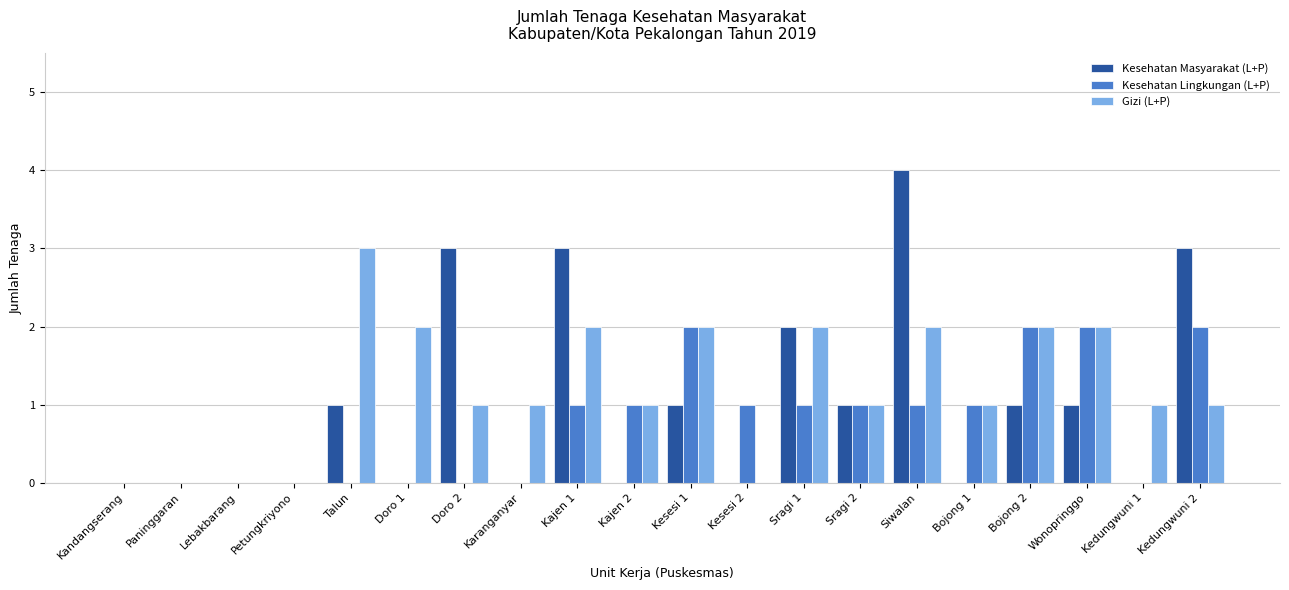

Reading left to right, what are all the values shown in this chart?

Kesehatan Masyarakat (L+P): Kandangserang=0	Paninggaran=0	Lebakbarang=0	Petungkriyono=0	Talun=1	Doro 1=0	Doro 2=3	Karanganyar=0	Kajen 1=3	Kajen 2=0	Kesesi 1=1	Kesesi 2=0	Sragi 1=2	Sragi 2=1	Siwalan=4	Bojong 1=0	Bojong 2=1	Wonopringgo=1	Kedungwuni 1=0	Kedungwuni 2=3
Kesehatan Lingkungan (L+P): Kandangserang=0	Paninggaran=0	Lebakbarang=0	Petungkriyono=0	Talun=0	Doro 1=0	Doro 2=0	Karanganyar=0	Kajen 1=1	Kajen 2=1	Kesesi 1=2	Kesesi 2=1	Sragi 1=1	Sragi 2=1	Siwalan=1	Bojong 1=1	Bojong 2=2	Wonopringgo=2	Kedungwuni 1=0	Kedungwuni 2=2
Gizi (L+P): Kandangserang=0	Paninggaran=0	Lebakbarang=0	Petungkriyono=0	Talun=3	Doro 1=2	Doro 2=1	Karanganyar=1	Kajen 1=2	Kajen 2=1	Kesesi 1=2	Kesesi 2=0	Sragi 1=2	Sragi 2=1	Siwalan=2	Bojong 1=1	Bojong 2=2	Wonopringgo=2	Kedungwuni 1=1	Kedungwuni 2=1